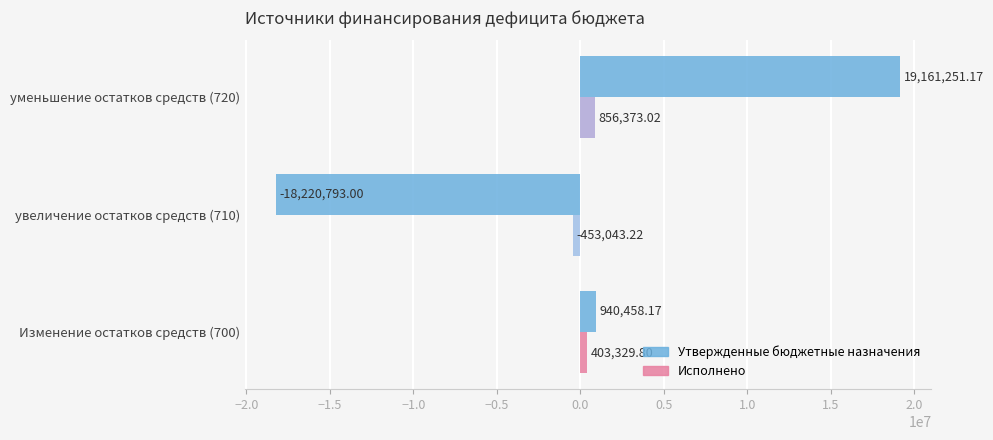

At which category is the sum across all series the highest?

уменьшение остатков средств (720)